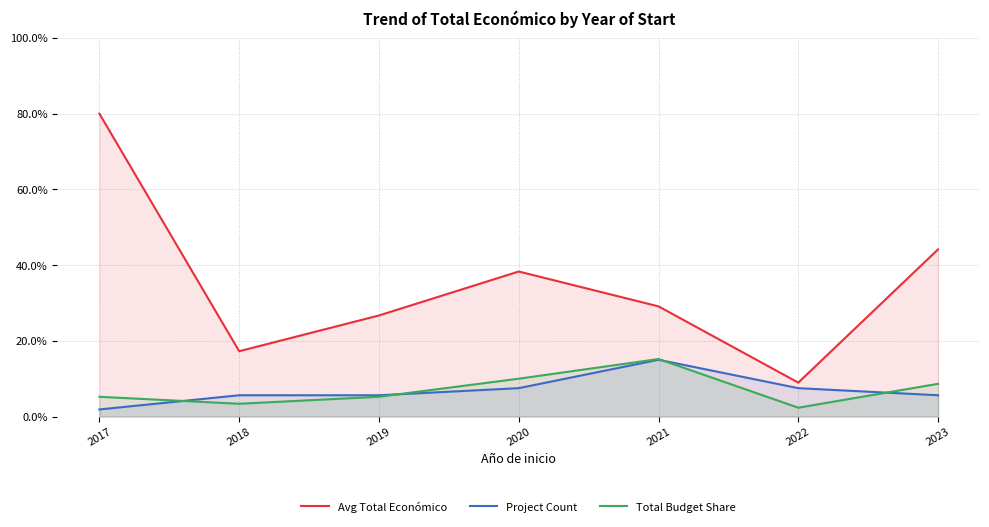

True or false: Total Budget Share has more than 1 interior local peaks.

False